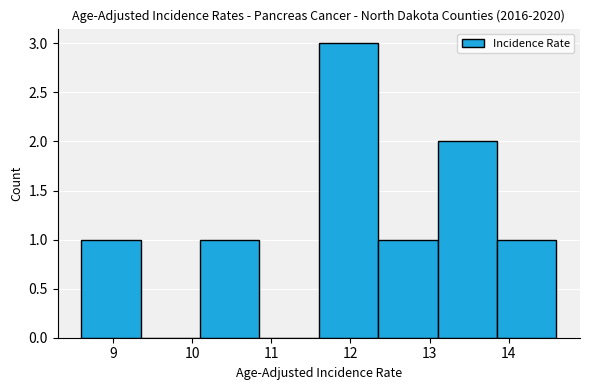

Reading left to right, transcribe this chart: for each bar, give the range it covers on the x-axis and its height. Neither the bar edges nor the heights are printed on the chart, so give them approximately, as read against the axes.

8.60 to 9.35: 1
9.35 to 10.10: 0
10.10 to 10.85: 1
10.85 to 11.60: 0
11.60 to 12.35: 3
12.35 to 13.10: 1
13.10 to 13.85: 2
13.85 to 14.60: 1